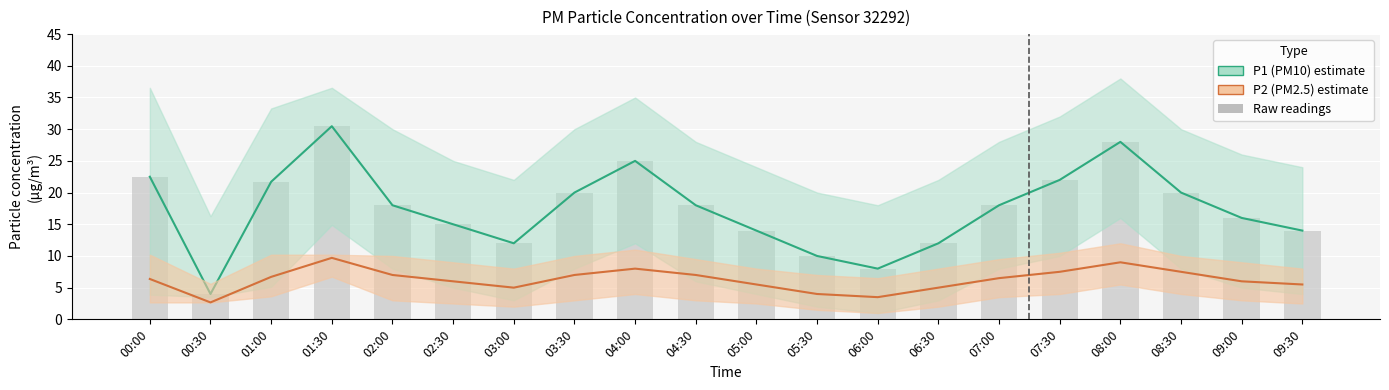

Reading left to right, extract all data points from this chart.

P1 (PM10): 00:00=22.5	00:30=4.0	01:00=21.7	01:30=30.5	02:00=18.0	02:30=15.0	03:00=12.0	03:30=20.0	04:00=25.0	04:30=18.0	05:00=14.0	05:30=10.0	06:00=8.0	06:30=12.0	07:00=18.0	07:30=22.0	08:00=28.0	08:30=20.0	09:00=16.0	09:30=14.0
P2 (PM2.5): 00:00=6.4	00:30=2.7	01:00=6.7	01:30=9.7	02:00=7.0	02:30=6.0	03:00=5.0	03:30=7.0	04:00=8.0	04:30=7.0	05:00=5.5	05:30=4.0	06:00=3.5	06:30=5.0	07:00=6.5	07:30=7.5	08:00=9.0	08:30=7.5	09:00=6.0	09:30=5.5